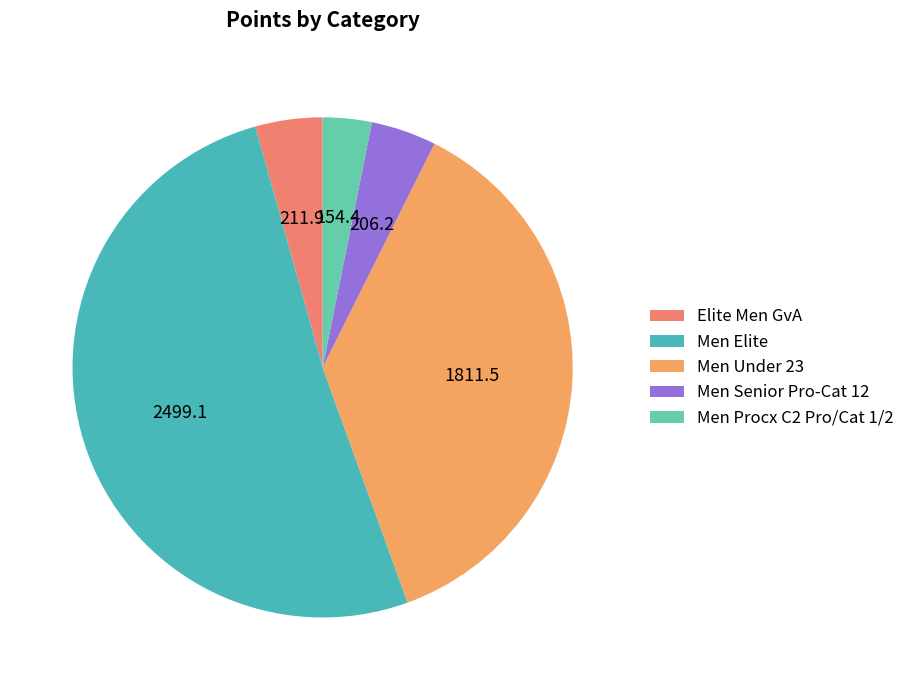

To the nearest percent, what portion does Elite Men GvA represent?

4%